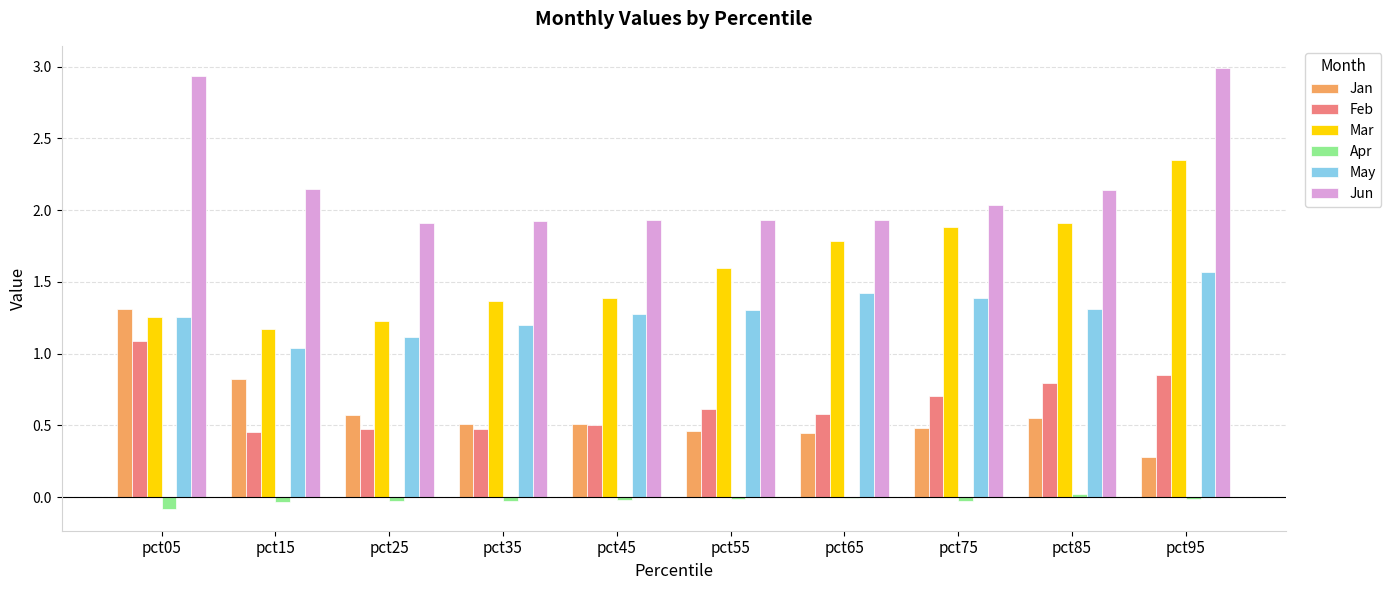

Is the value of Mar at pct45 greater than the value of May at pct85?

Yes